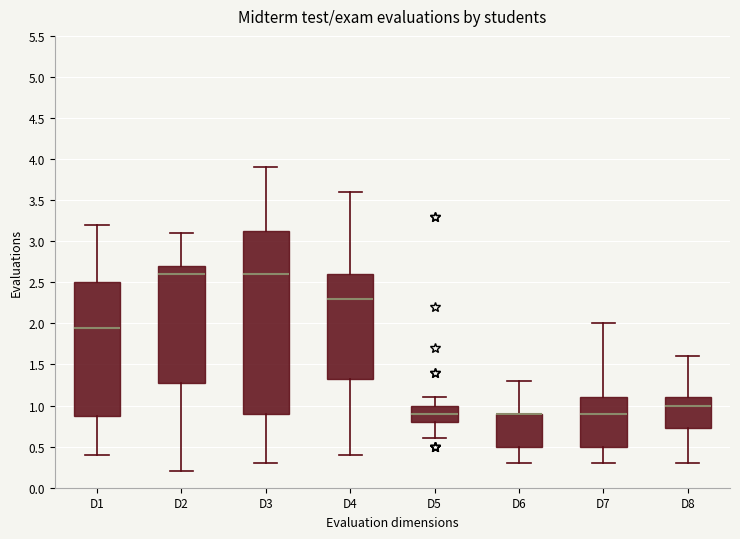

Which box is the tallest, from its lower edge to its upper edge?

D3